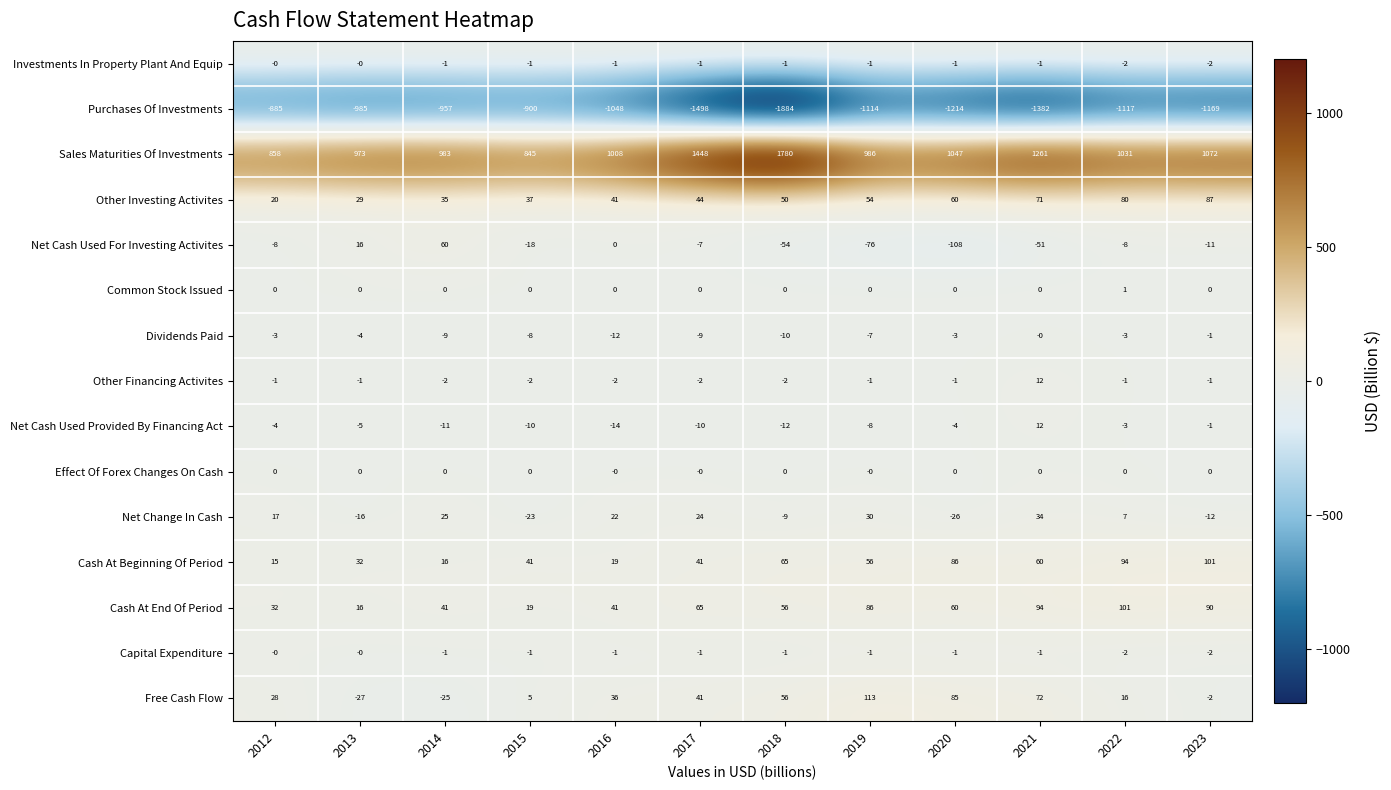

How many data points does each series have?

12